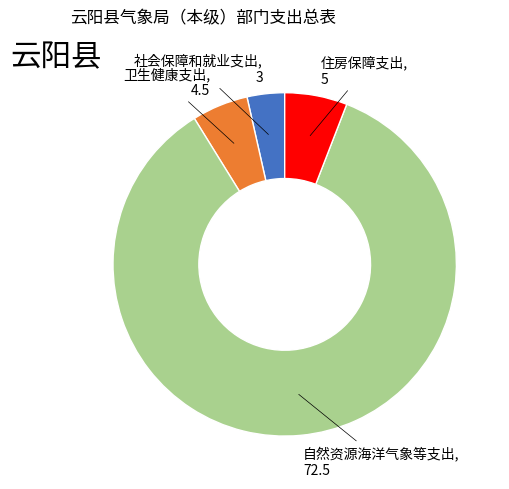

The 自然资源海洋气象等支出 slice represents 80% of the pie. True or false?

False